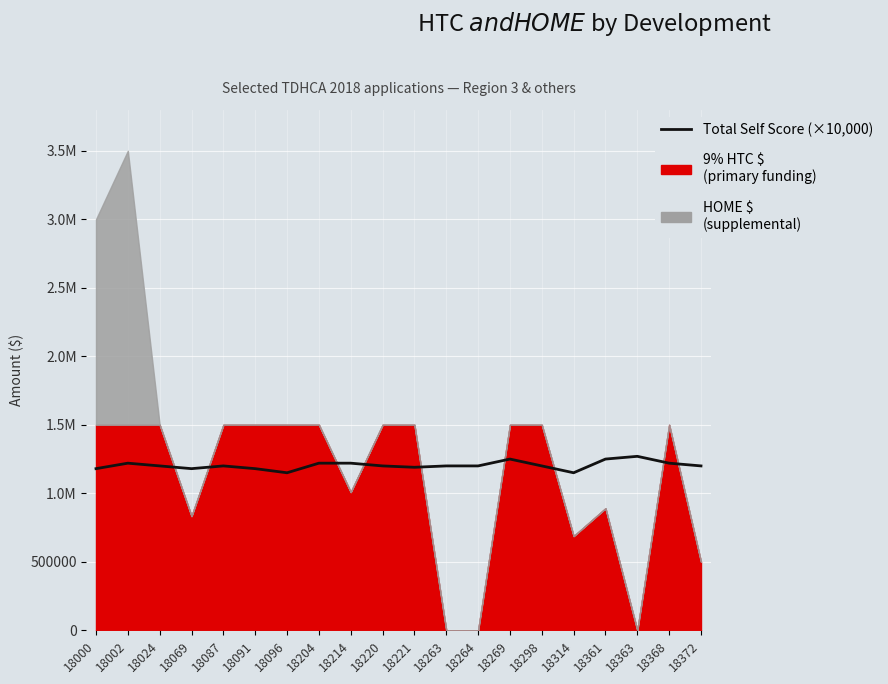

Which has a higher value, 18221 or 18002?

18002